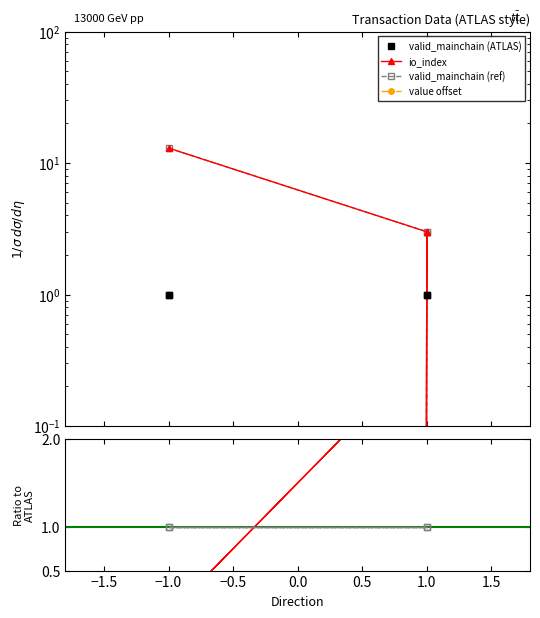

Between -1 and -1, which series saw the biggest shift?

io_index